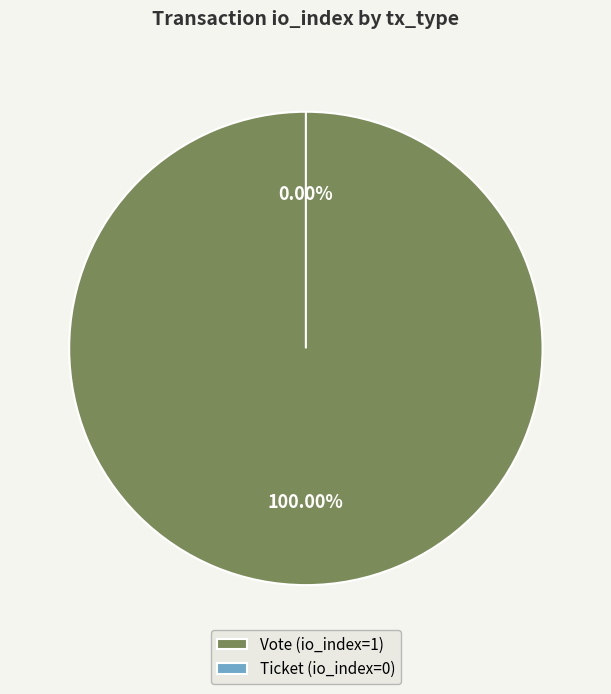

How many segments does this pie chart have?

2